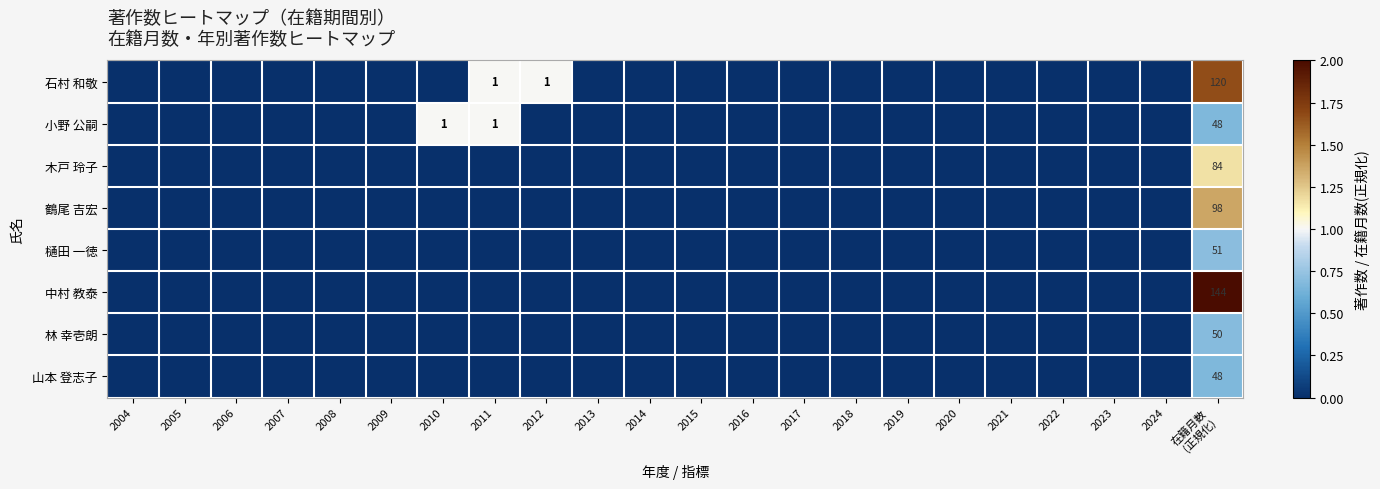

Which category has the lowest value in the 小野 公嗣 series?

2004